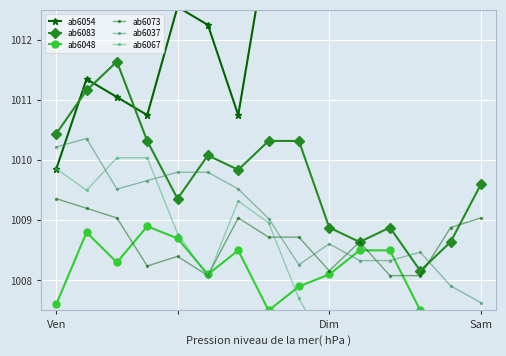

Is it true that ab6073 equals 1009.0 at Sam?

True